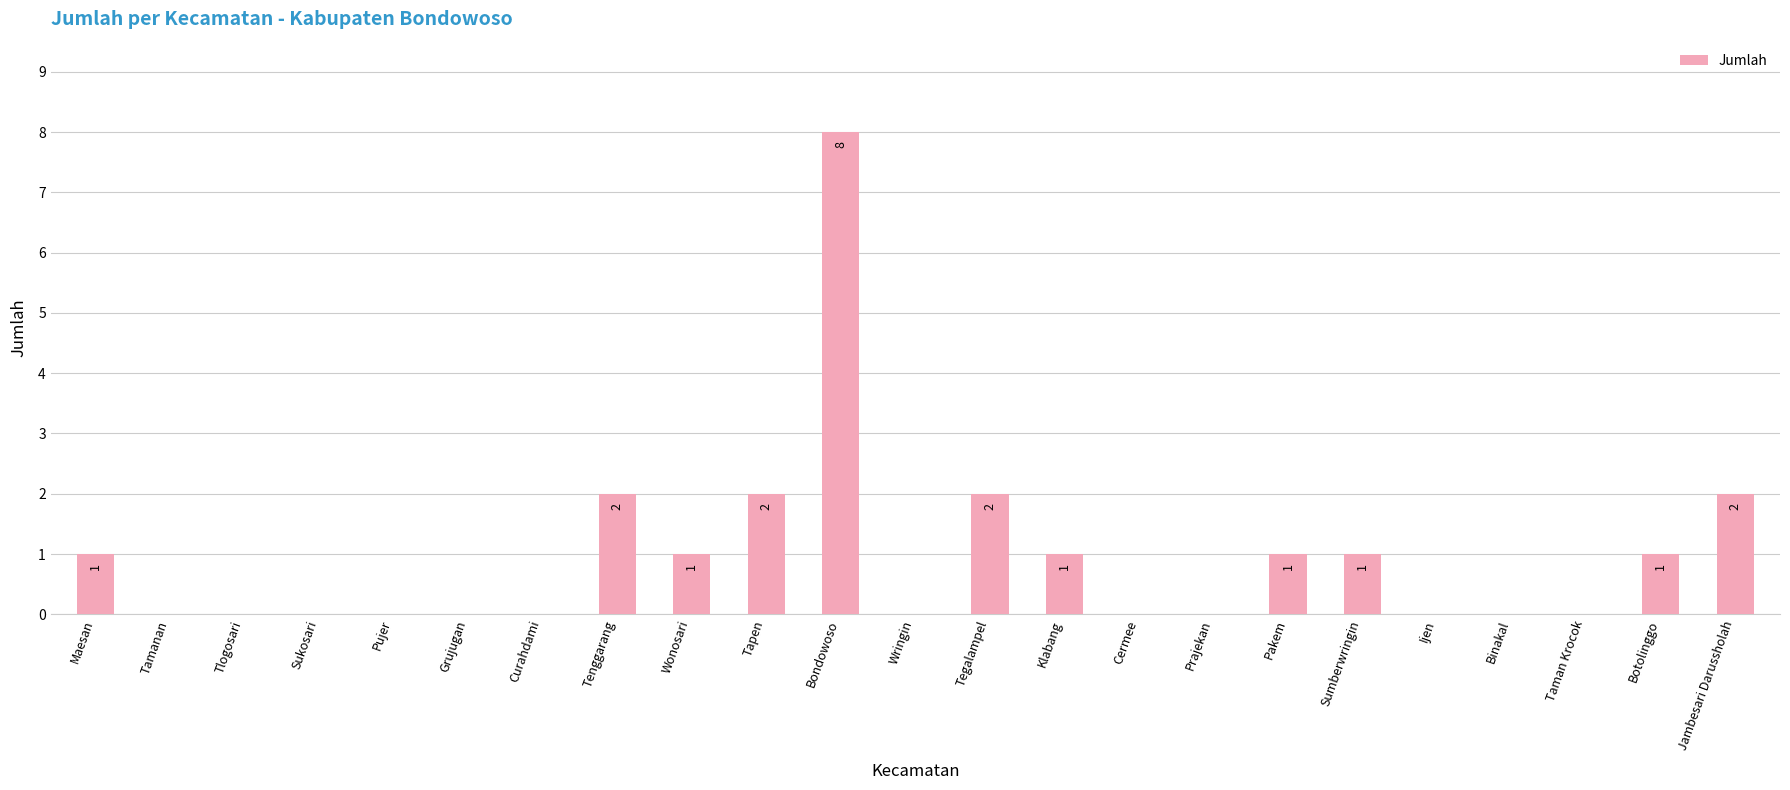

What is the change in value from Tenggarang to Sumberwringin?

-1